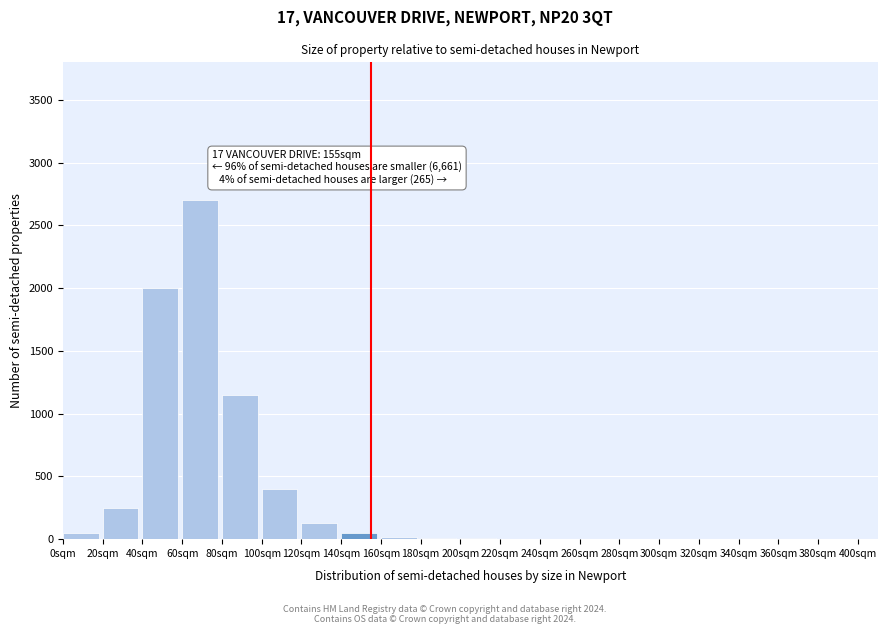

The value at 60sqm is 2700. True or false?

True